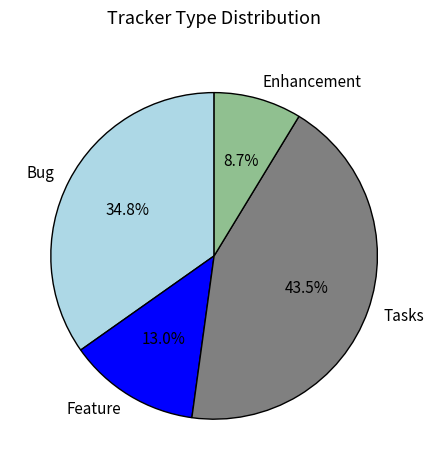

Is there a majority slice in this chart?

No